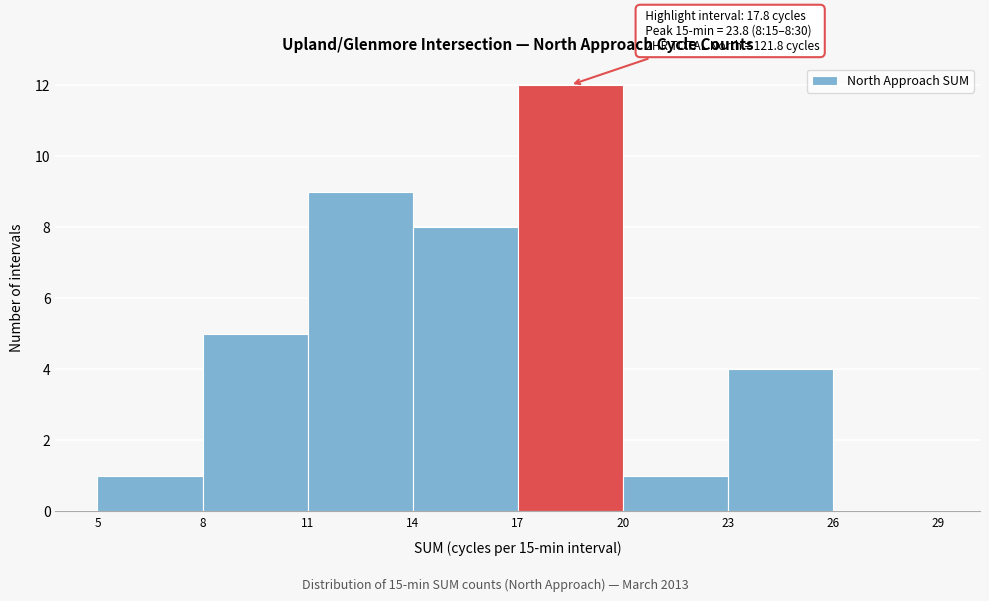

Over which range of the x-axis is the bar tallest?

17 to 20